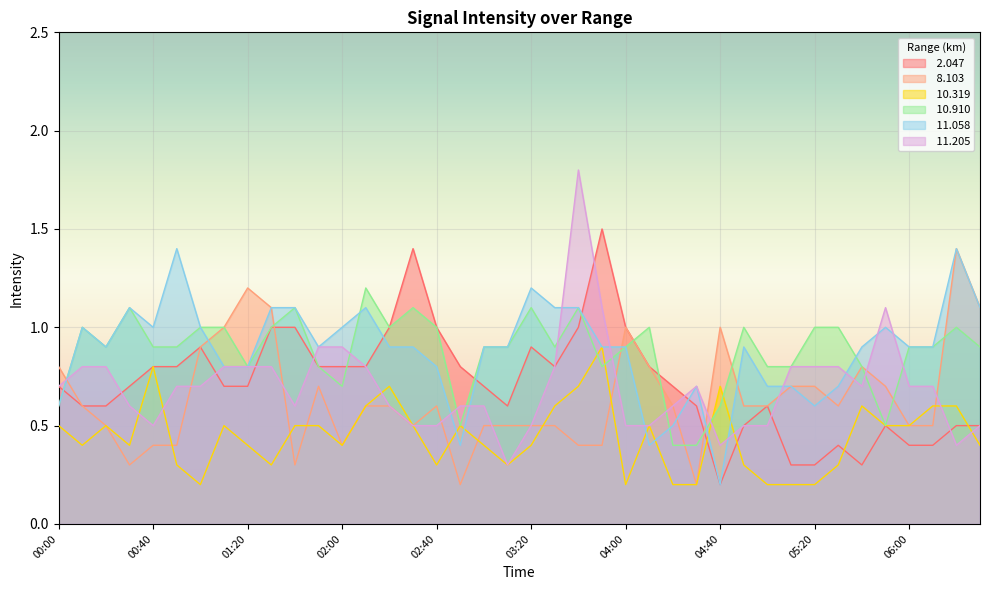

Reading right to left, transcribe all the data shown in this chart.

 2.047: 0.5	0.5	0.4	0.4	0.5	0.3	0.4	0.3	0.3	0.6	0.5	0.2	0.6	0.7	0.8	1.0	1.5	1.0	0.8	0.9	0.6	0.7	0.8	1.0	1.4	1.0	0.8	0.8	0.8	1.0	1.0	0.7	0.7	0.9	0.8	0.8	0.7	0.6	0.6	0.7
 8.103: 1.1	1.4	0.5	0.5	0.7	0.8	0.6	0.7	0.7	0.6	0.6	1.0	0.2	0.6	0.8	1.0	0.4	0.4	0.5	0.5	0.5	0.5	0.2	0.6	0.5	0.6	0.6	0.4	0.7	0.3	1.1	1.2	1.0	0.9	0.4	0.4	0.3	0.5	0.6	0.8
 10.319: 0.4	0.6	0.6	0.5	0.5	0.6	0.3	0.2	0.2	0.2	0.3	0.7	0.2	0.2	0.5	0.2	0.9	0.7	0.6	0.4	0.3	0.4	0.5	0.3	0.5	0.7	0.6	0.4	0.5	0.5	0.3	0.4	0.5	0.2	0.3	0.8	0.4	0.5	0.4	0.5
 10.910: 0.9	1.0	0.9	0.9	0.5	0.8	1.0	1.0	0.8	0.8	1.0	0.6	0.4	0.4	1.0	0.9	0.8	1.1	0.9	1.1	0.9	0.9	0.5	1.0	1.1	1.0	1.2	0.7	0.8	1.1	1.0	0.8	1.0	1.0	0.9	0.9	1.1	0.9	1.0	0.6
 11.058: 1.1	1.4	0.9	0.9	1.0	0.9	0.7	0.6	0.7	0.7	0.9	0.2	0.7	0.5	0.4	0.9	0.9	1.1	1.1	1.2	0.9	0.9	0.4	0.8	0.9	0.9	1.1	1.0	0.9	1.1	1.1	0.8	0.8	1.0	1.4	1.0	1.1	0.9	1.0	0.6
 11.205: 0.5	0.4	0.7	0.7	1.1	0.7	0.8	0.8	0.8	0.5	0.5	0.4	0.7	0.6	0.5	0.5	1.1	1.8	0.8	0.5	0.3	0.6	0.6	0.5	0.5	0.6	0.8	0.9	0.9	0.6	0.8	0.8	0.8	0.7	0.7	0.5	0.6	0.8	0.8	0.7